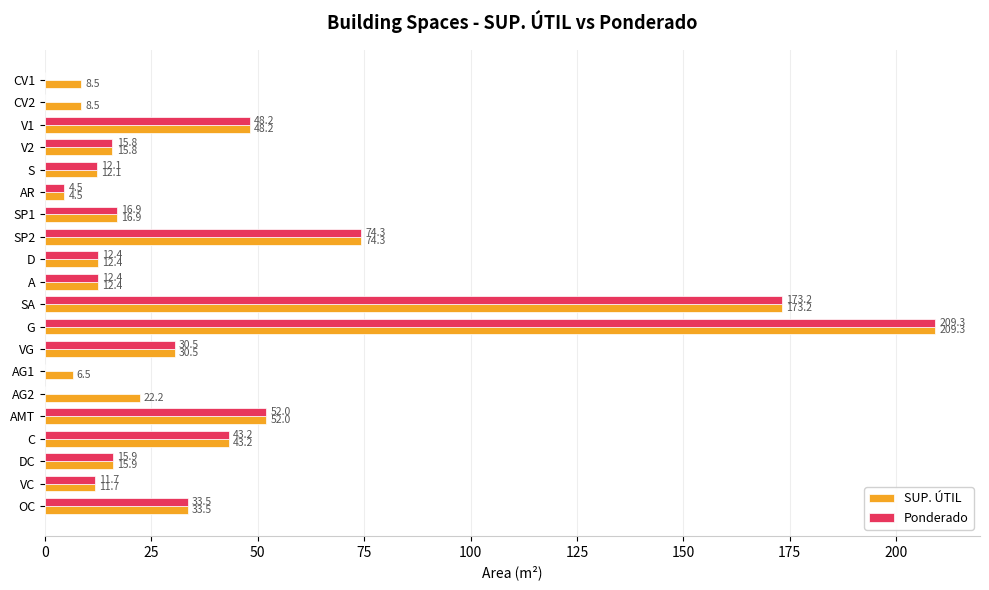

Between AG1 and DC, which series saw the biggest shift?

Ponderado